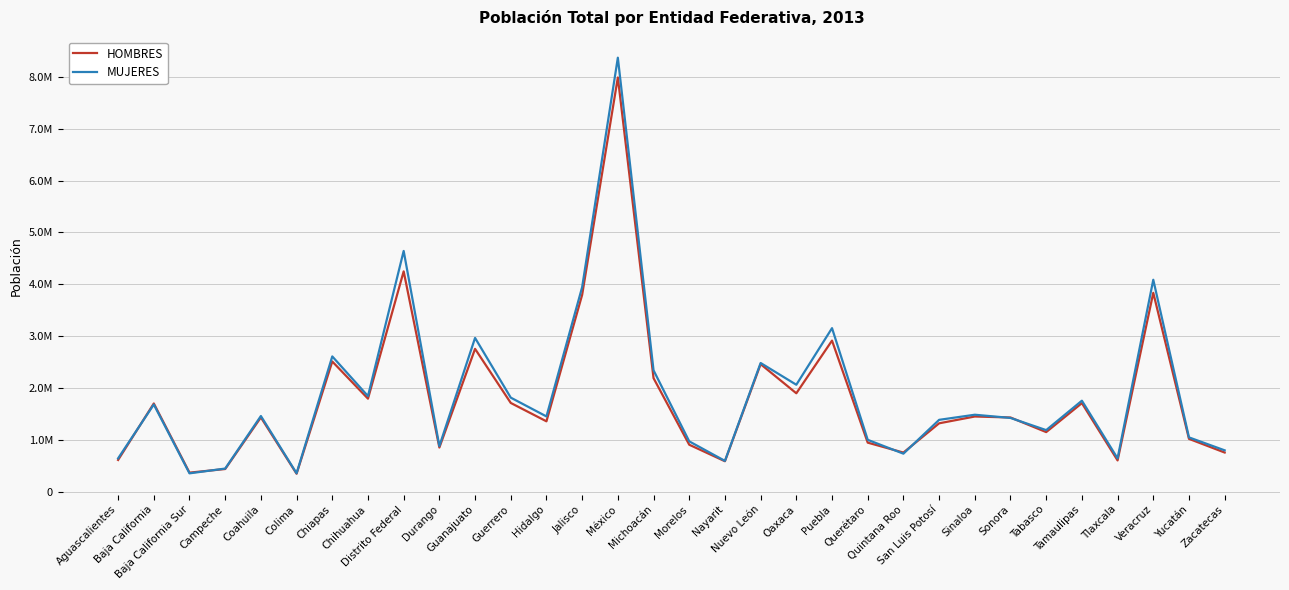

Which series has the largest total across all categories?

MUJERES